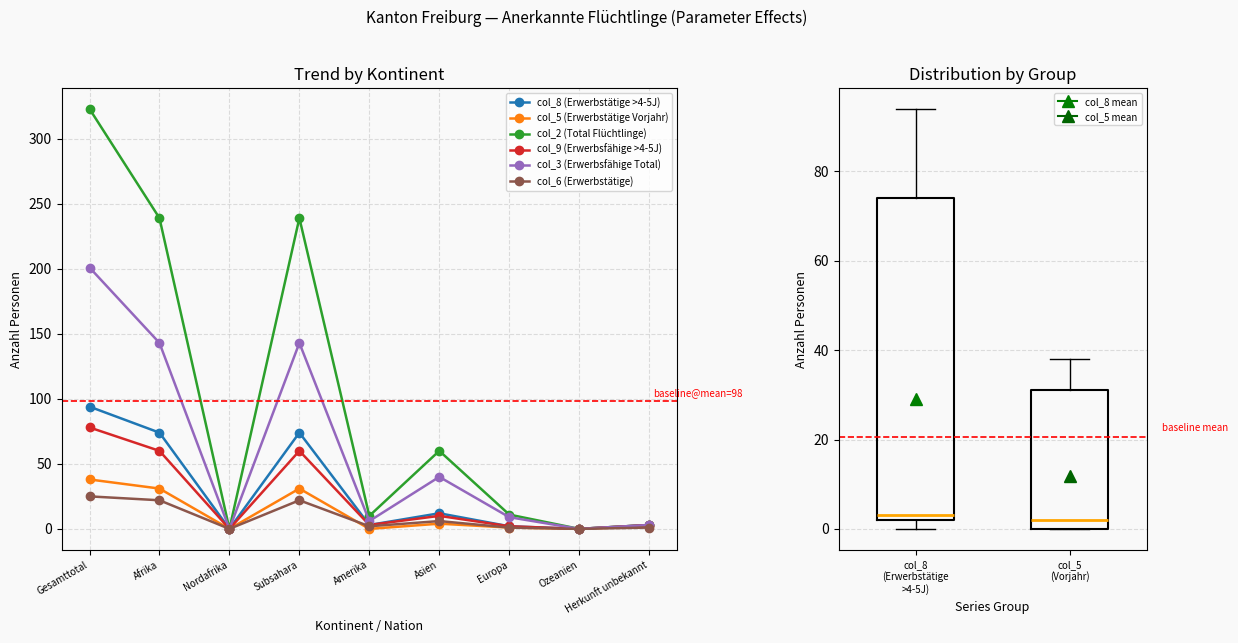

True or false: col_5 (Erwerbstätige Vorjahr) and col_8 (Erwerbstätige >4-5J) intersect in this chart.

False